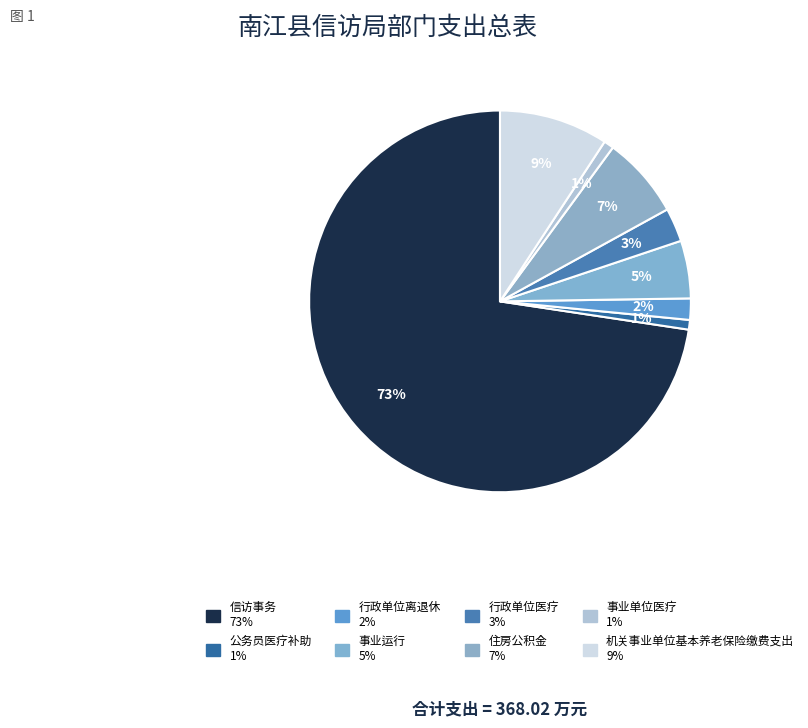

What is the ratio of the value at 信访事务 to the value at 行政单位医疗?

25.4